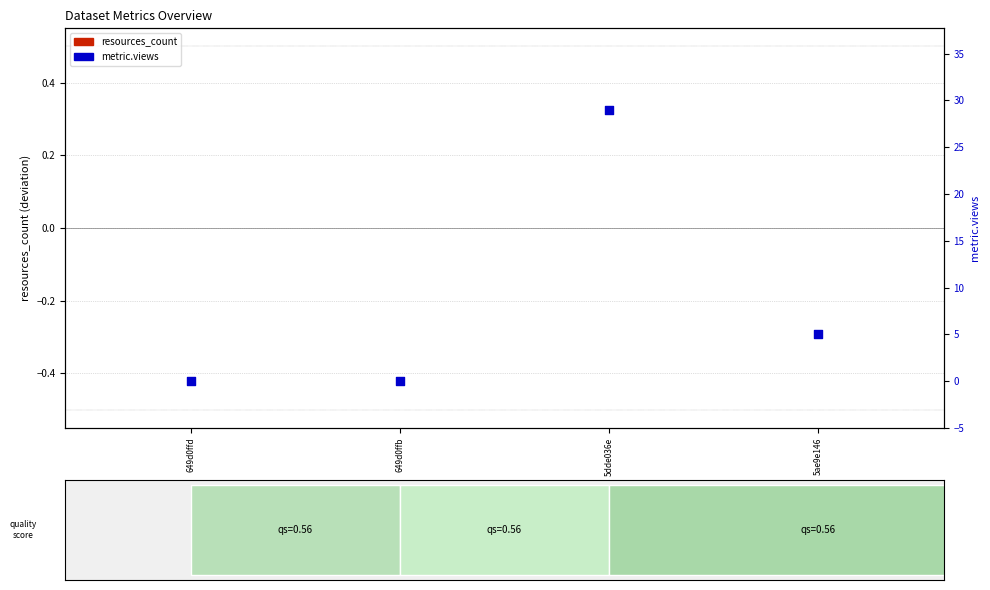

Which series reaches the maximum Y coordinate?

metric.views